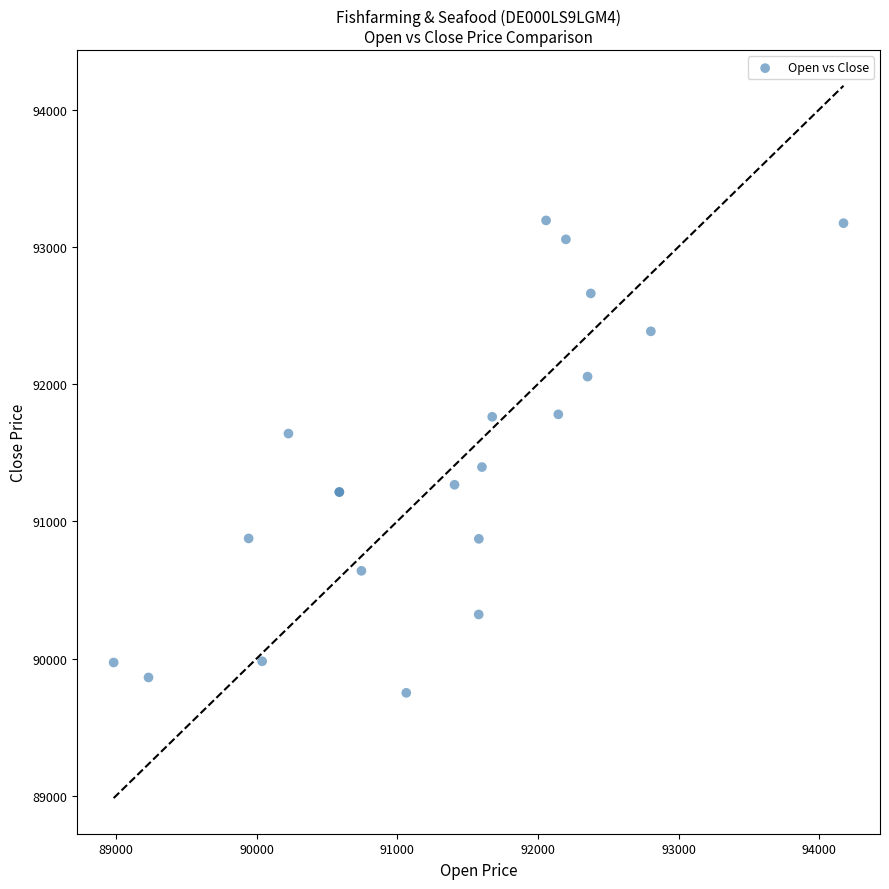

What Y value in the scatter plot is closest to 91471?

91395